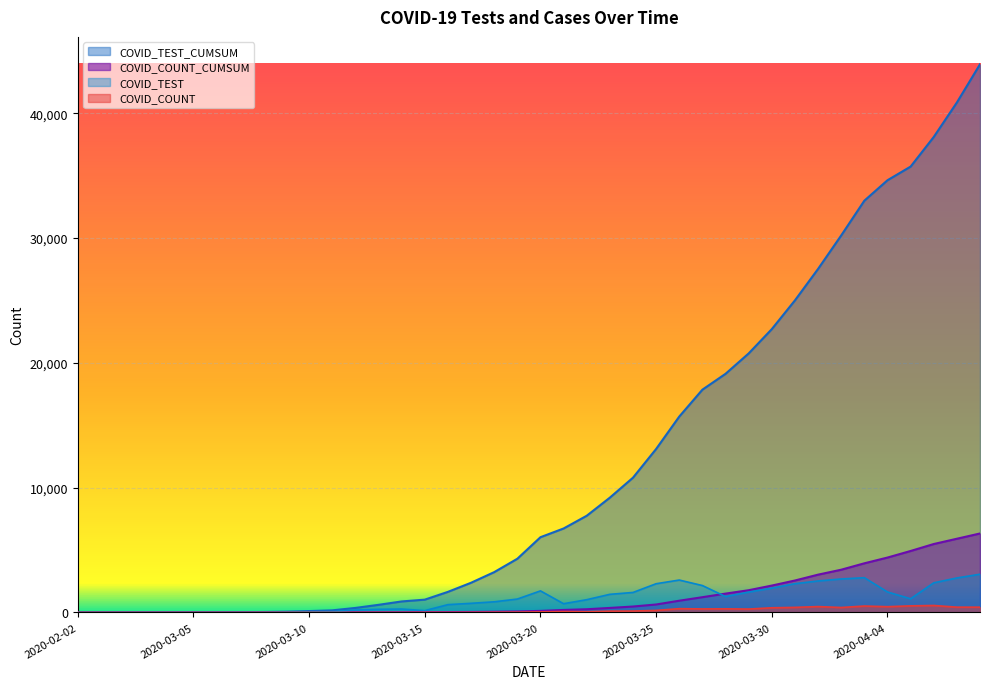

Where is the first local maximum for COVID_TEST?

2020-03-06